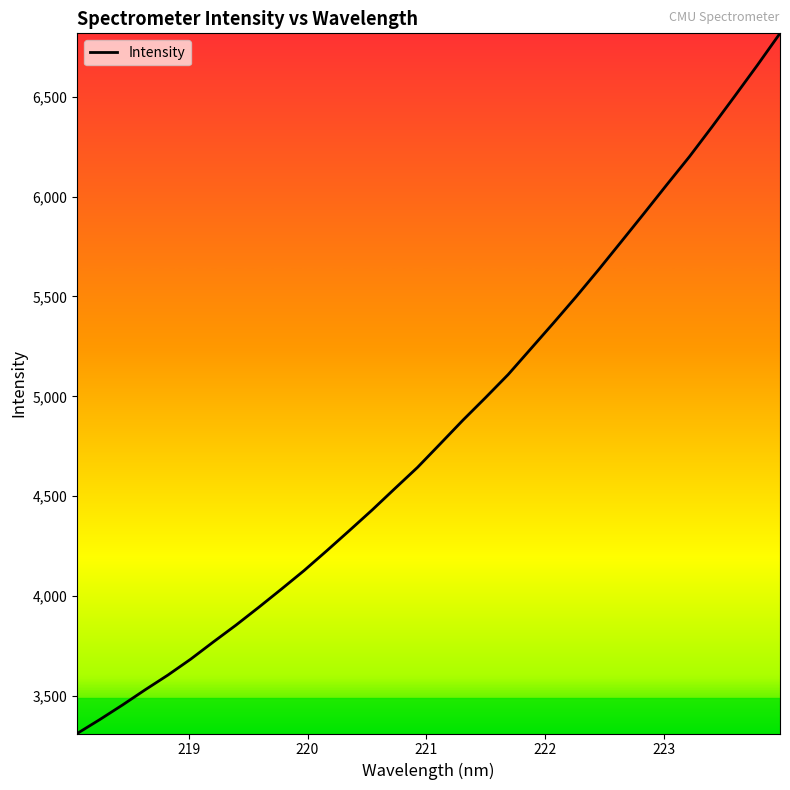

What is the greatest value displayed?

6816.7